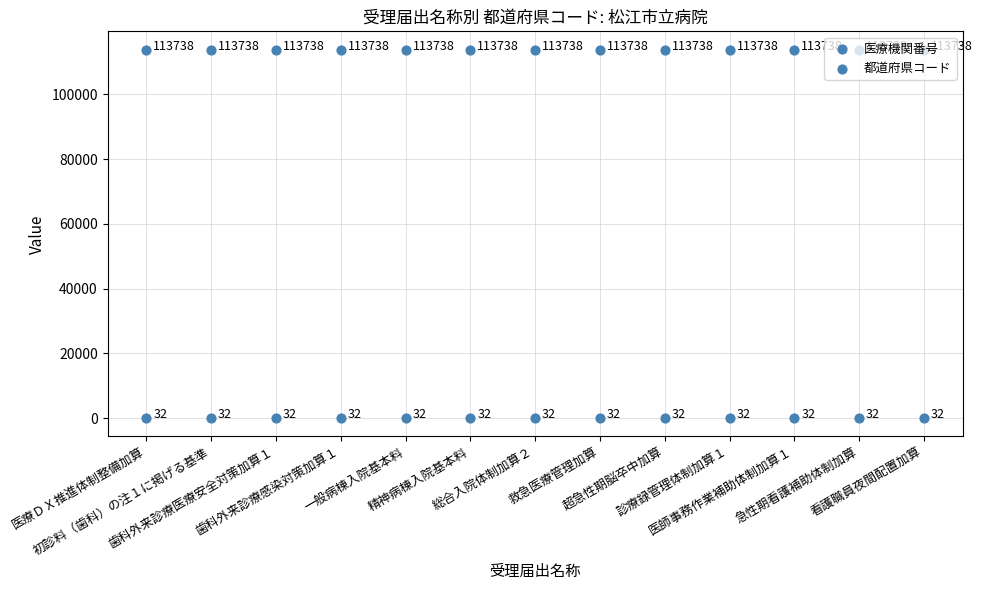

At which category is the sum across all series the highest?

医療ＤＸ推進体制整備加算